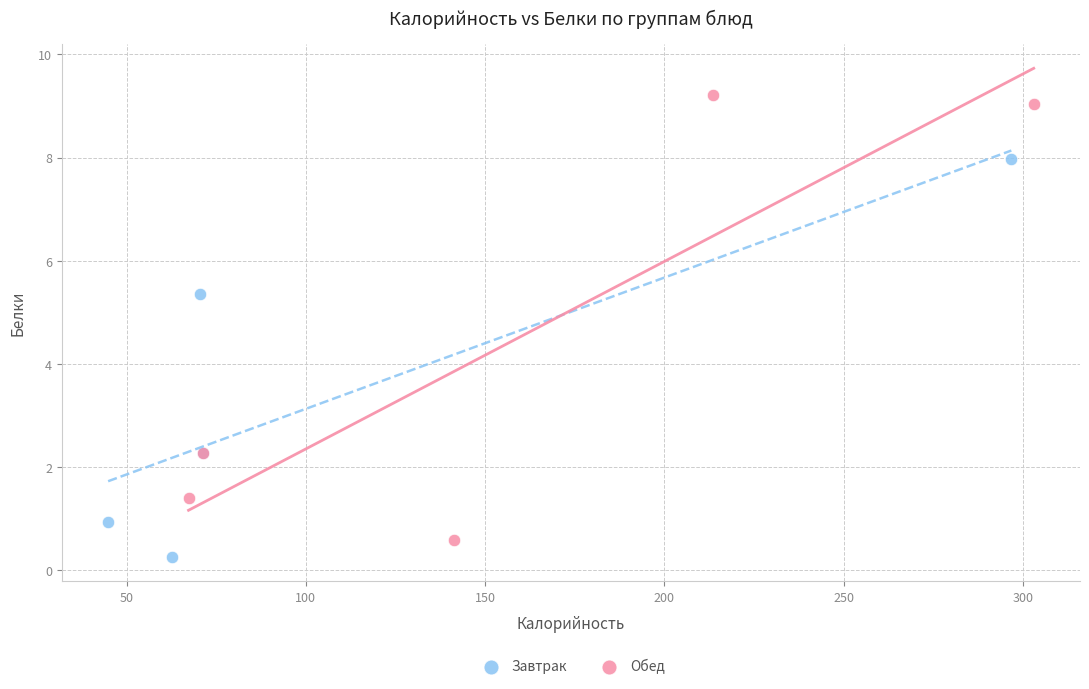

Which series has the widest spread of Y values?

Обед